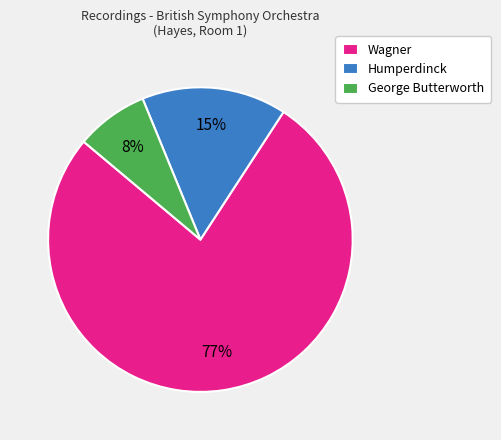

To the nearest percent, what is the combined percentage of Wagner and George Butterworth?

85%